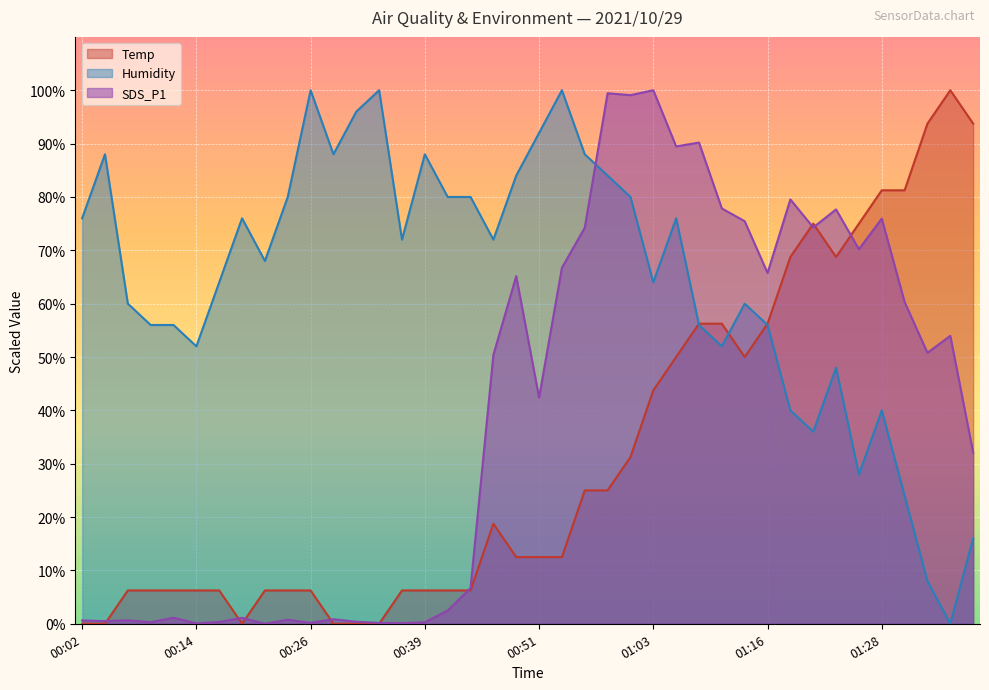

Which series has the largest total across all categories?

Humidity